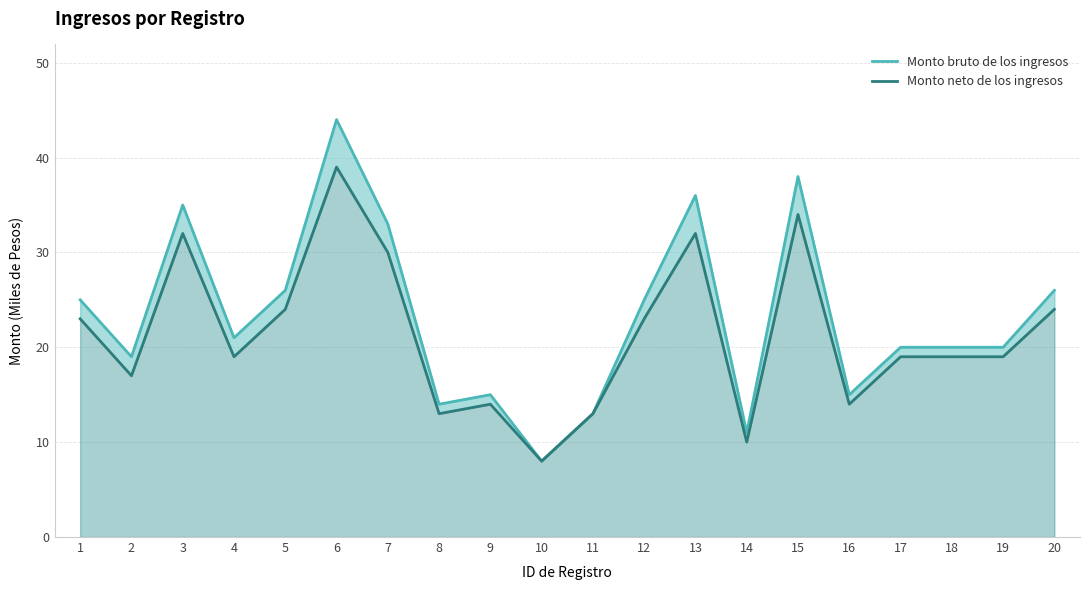

What is the value of the Monto neto de los ingresos point at the 3rd from the left?

32